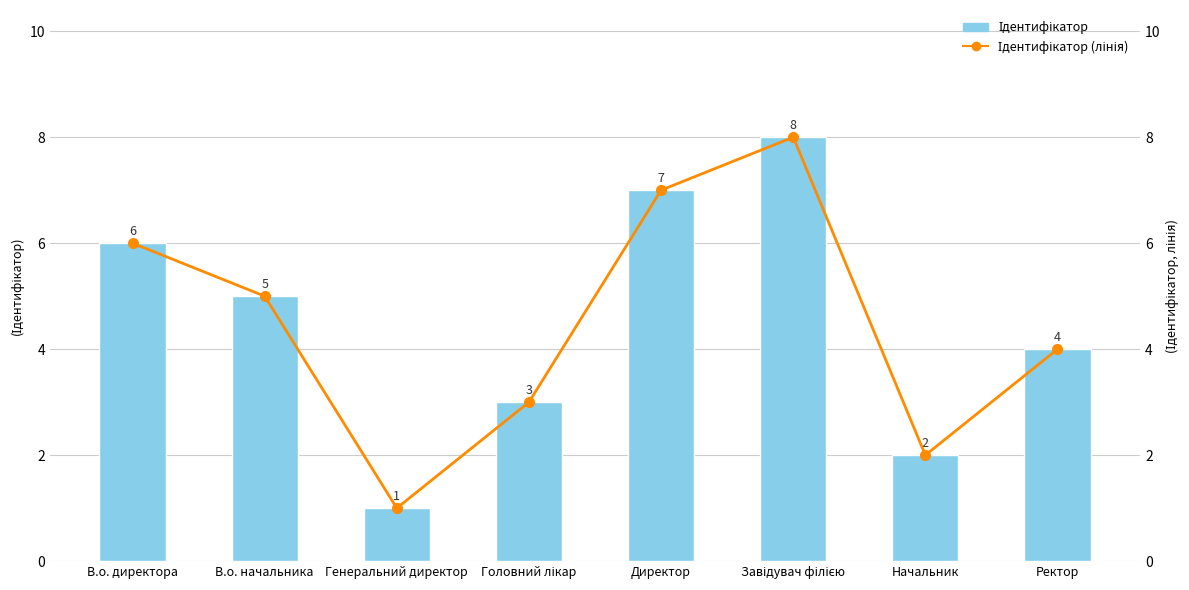

What is the approximate value of Ідентифікатор (лінія) at Генеральний директор?

1